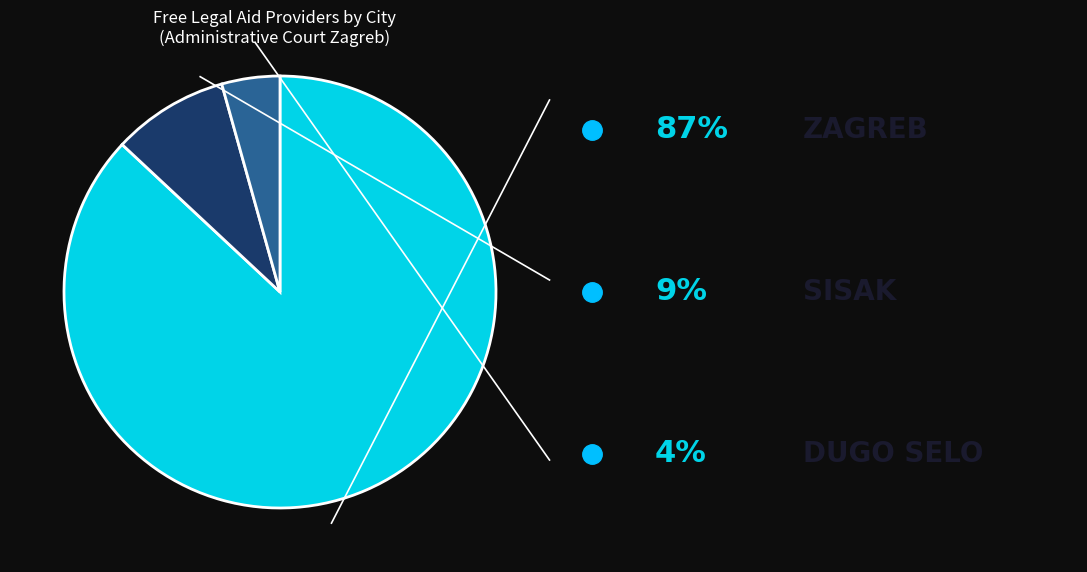

Is there a majority slice in this chart?

Yes